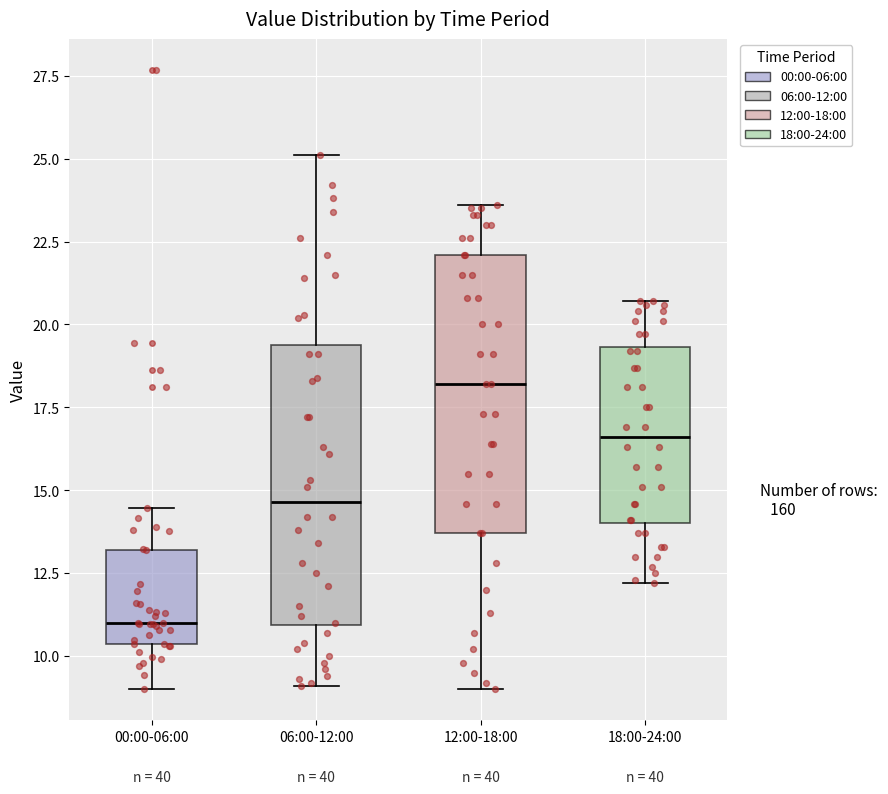

Where is the upper edge of the box for 00:00-06:00 on the y-axis? The values are not printed on the chart, so give them approximately, as read against the axis.

13.0